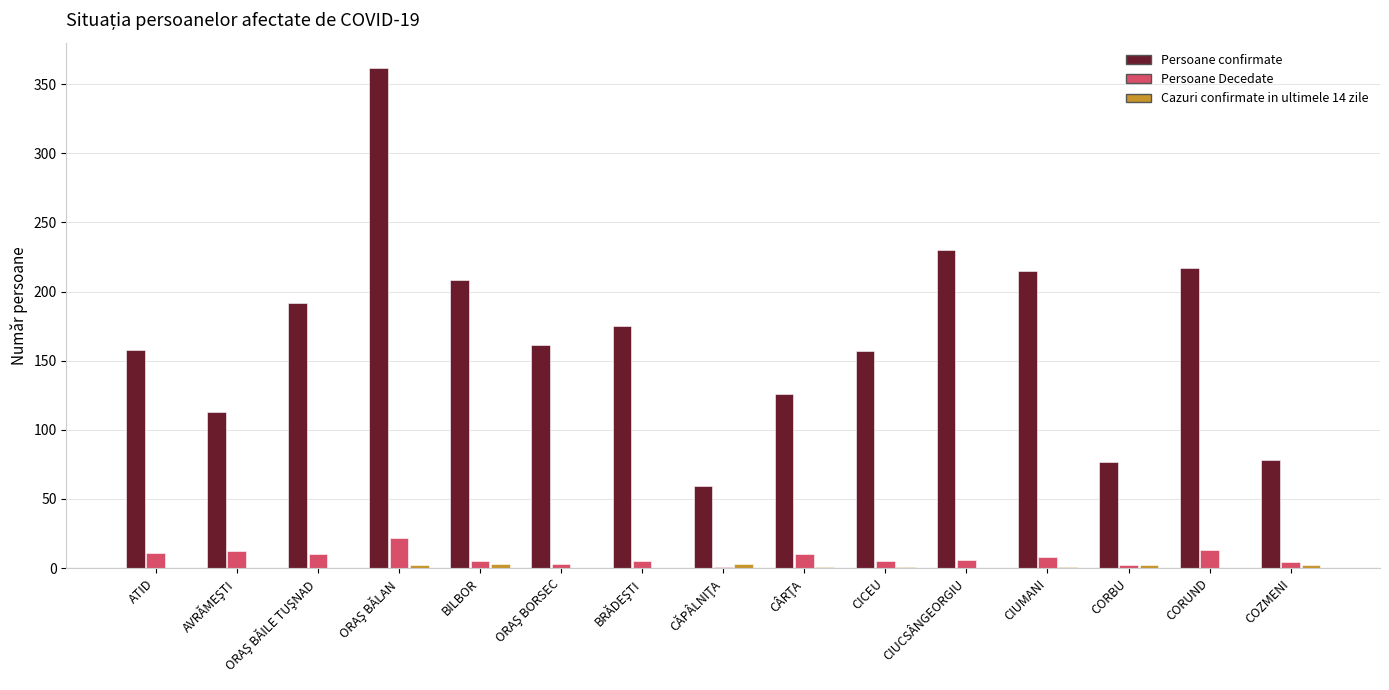

How many groups of bars are there?

15